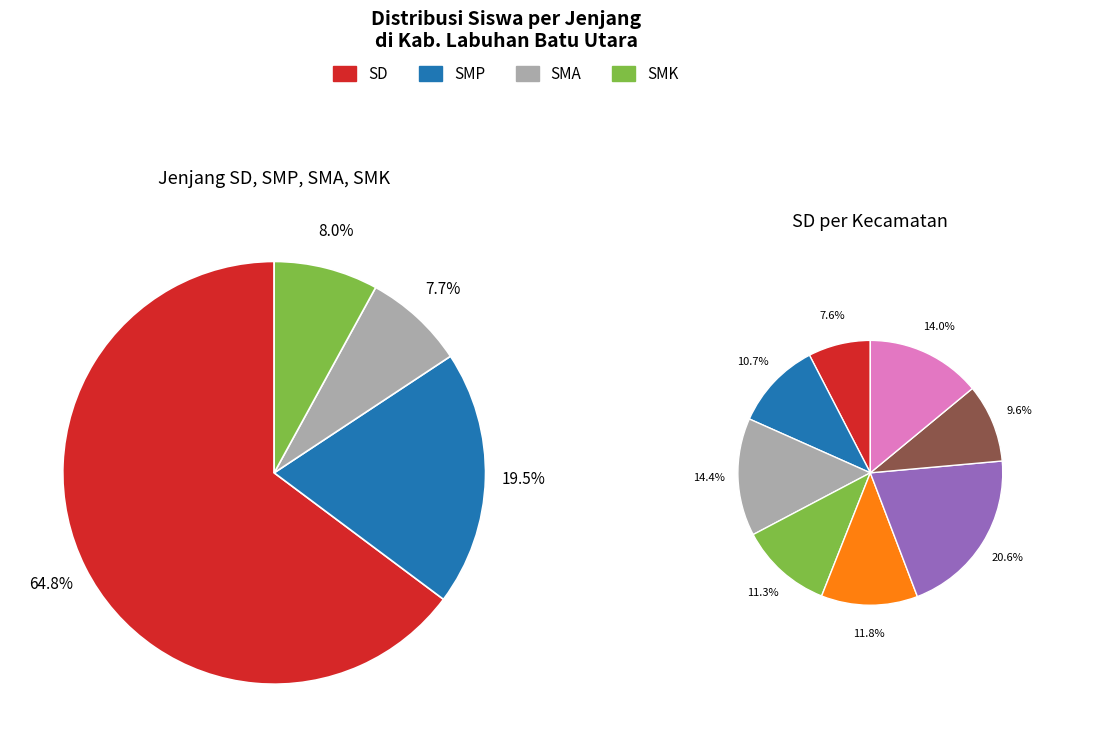

Is Kec. Aek Natas the majority of the pie?

No